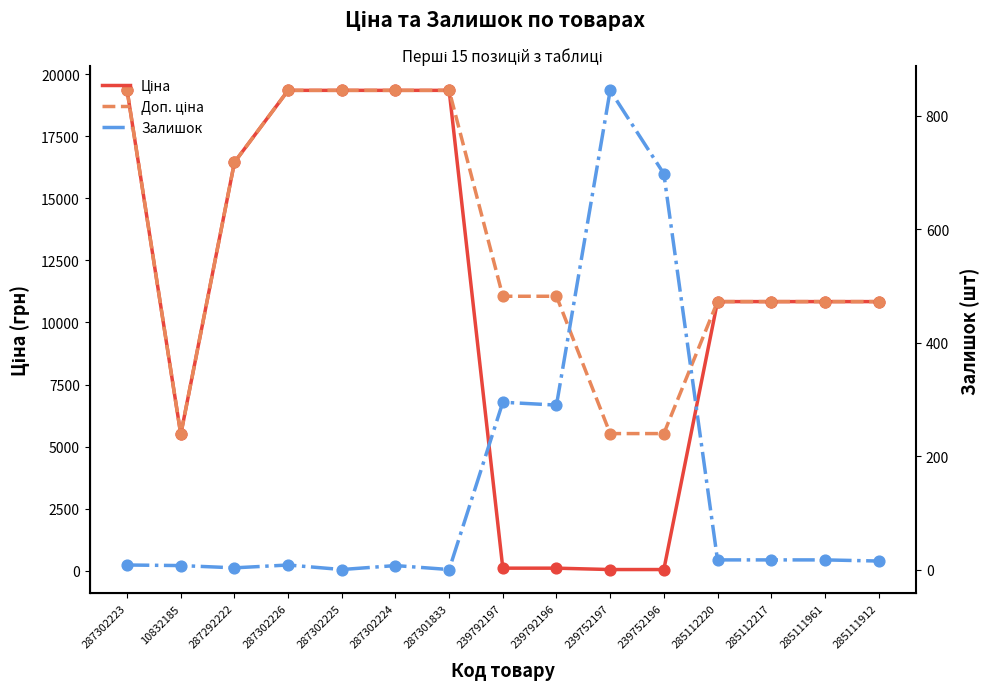

What are all the series names shown in the legend?

Ціна, Доп. ціна, Залишок